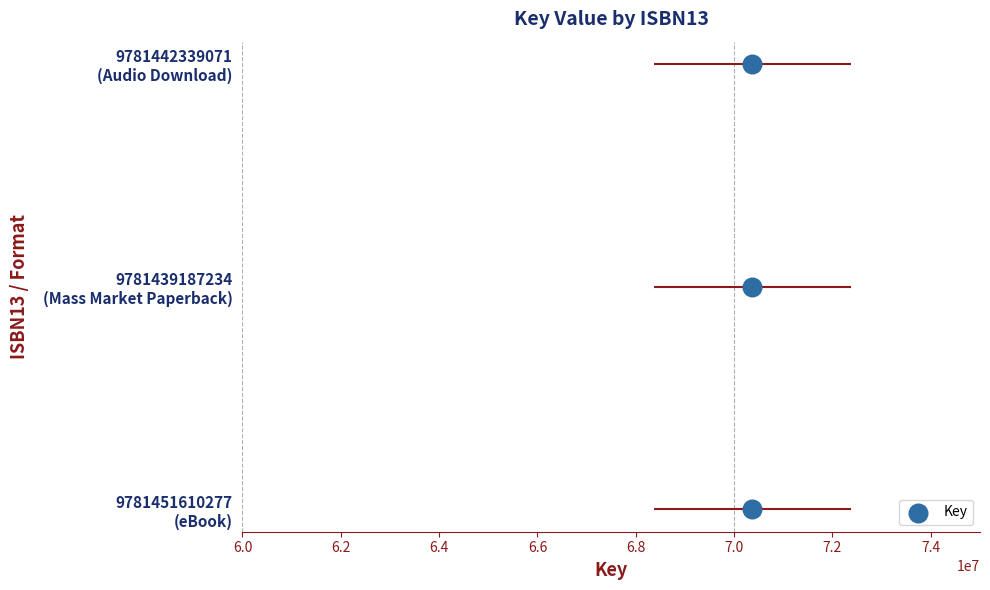

Which has a higher value, 6.0 or 6.2?

6.2